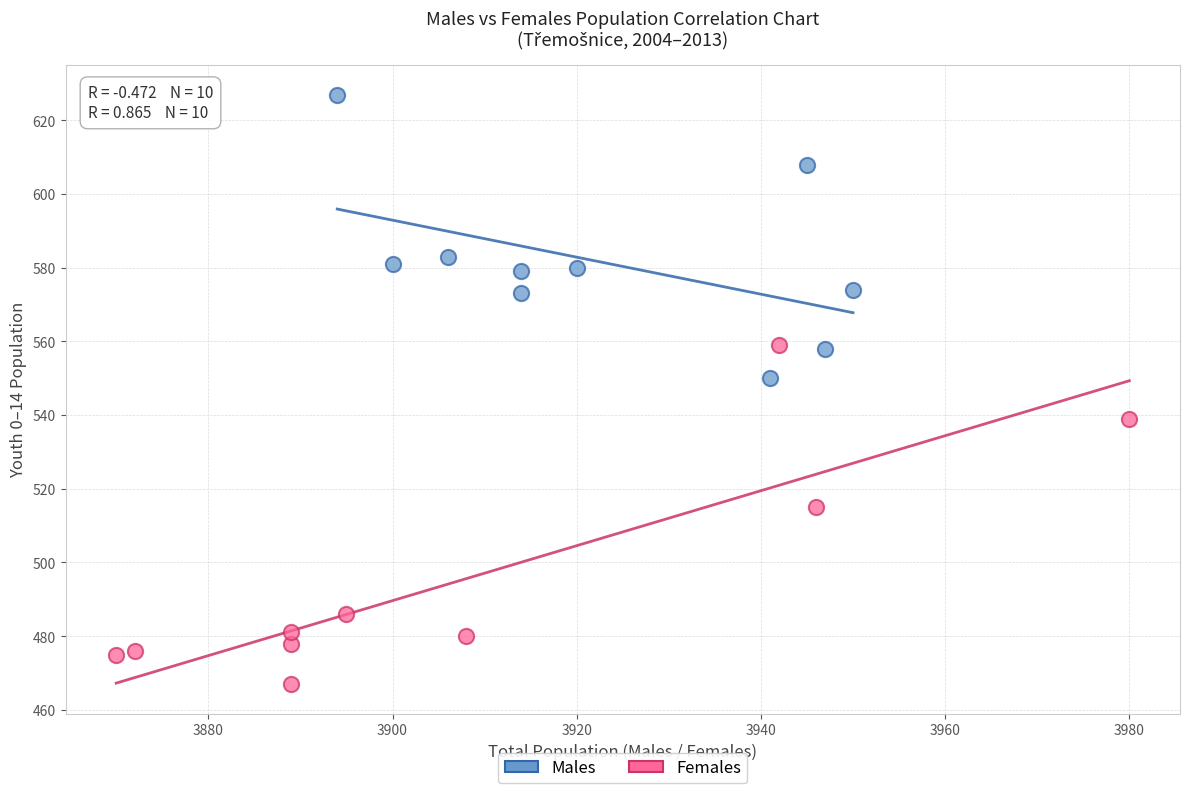

Which series has the widest spread of Y values?

Females